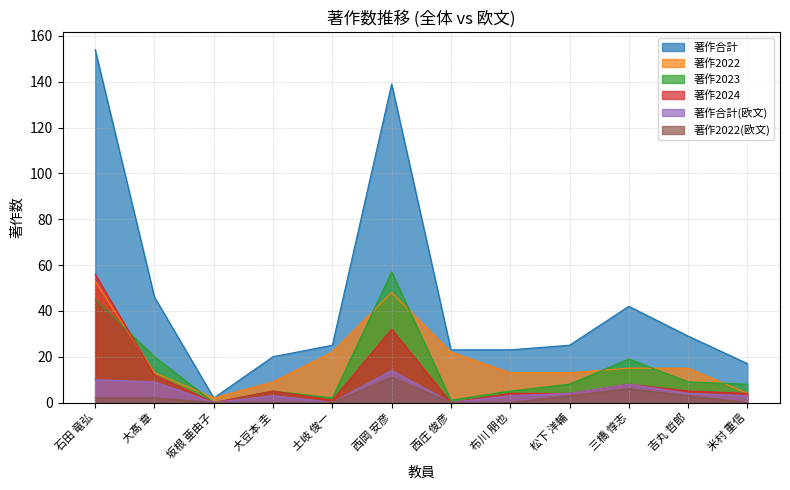

How many lines are shown in the chart?

6